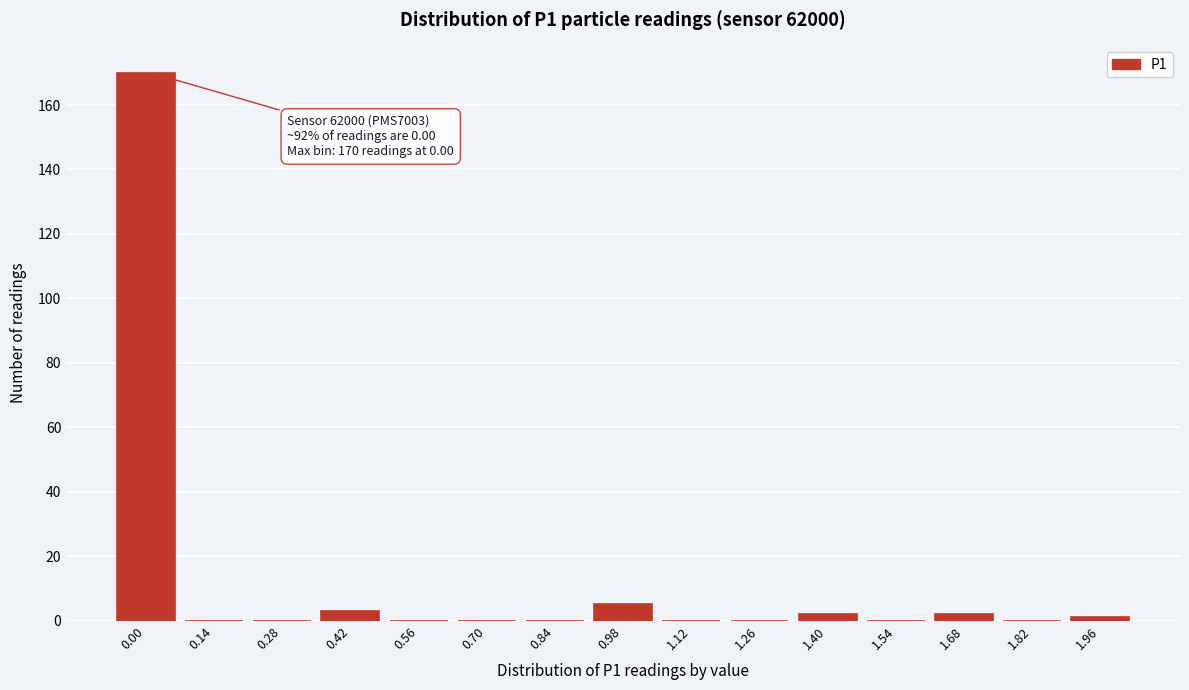

Reading left to right, list all the values displayed in this chart.

0.00=170	0.14=0	0.28=0	0.42=3	0.56=0	0.70=0	0.84=0	0.98=5	1.12=0	1.26=0	1.40=2	1.54=0	1.68=2	1.82=0	1.96=1